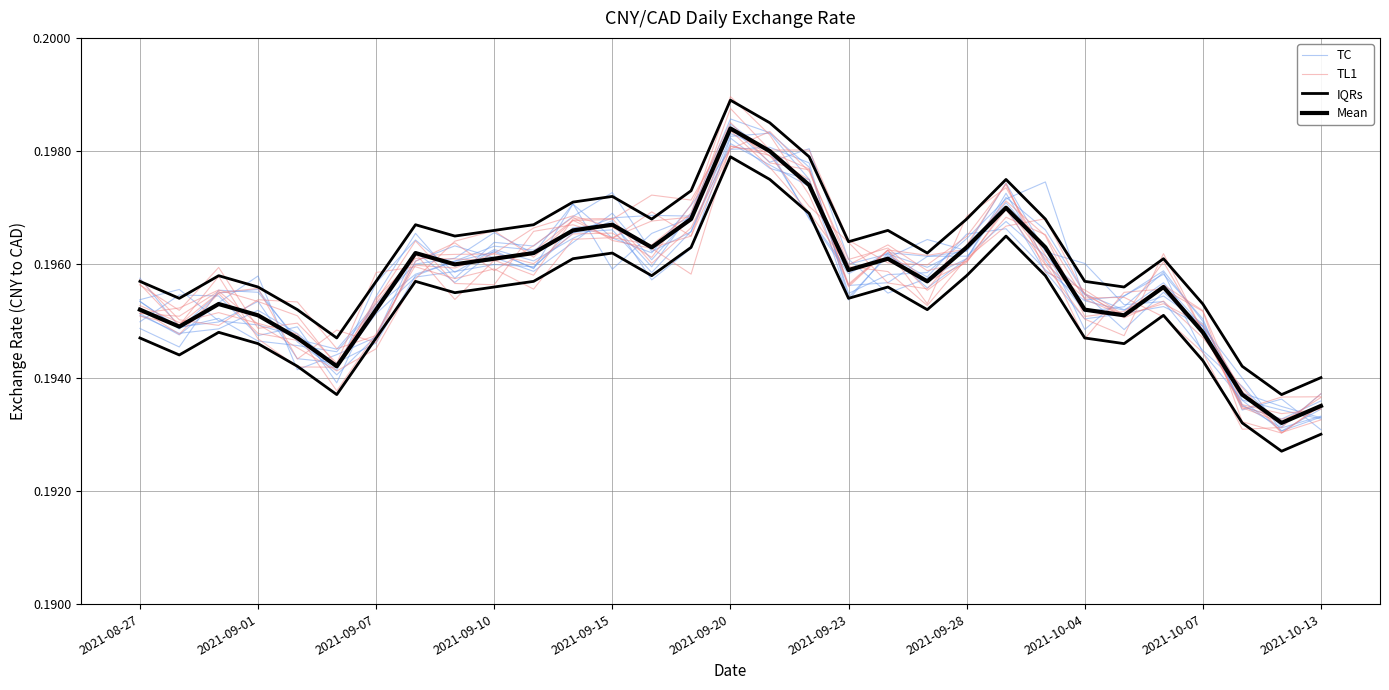

What is the sum of all Mean values?

6.1